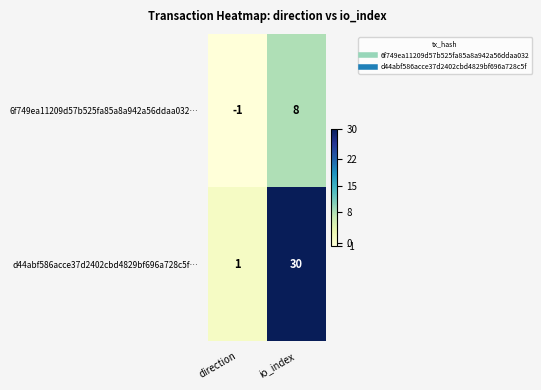

Which series has the largest total across all categories?

d44abf586acce37d2402cbd4829bf696a728c5f…